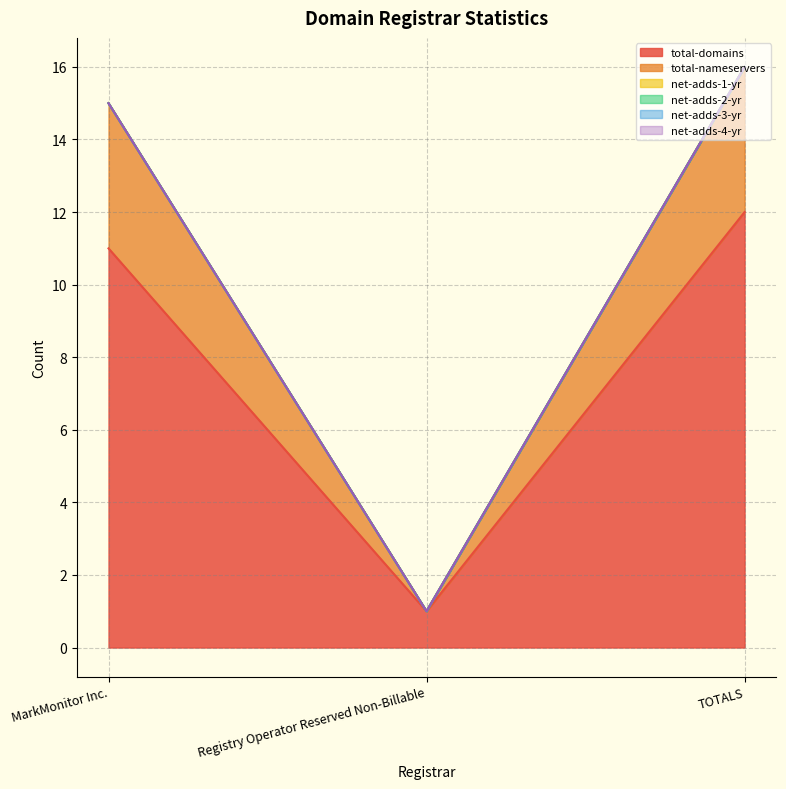

Which series has the largest range (max minus min)?

total-domains